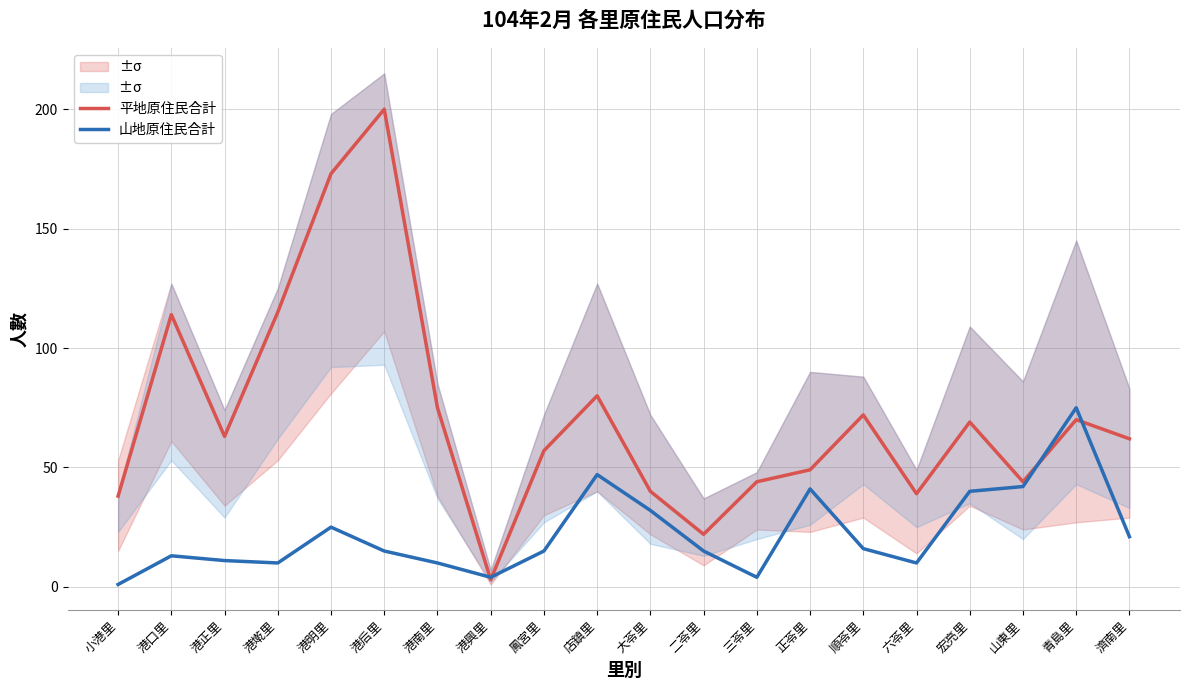

What are all the series names shown in the legend?

平地原住民合計, 山地原住民合計